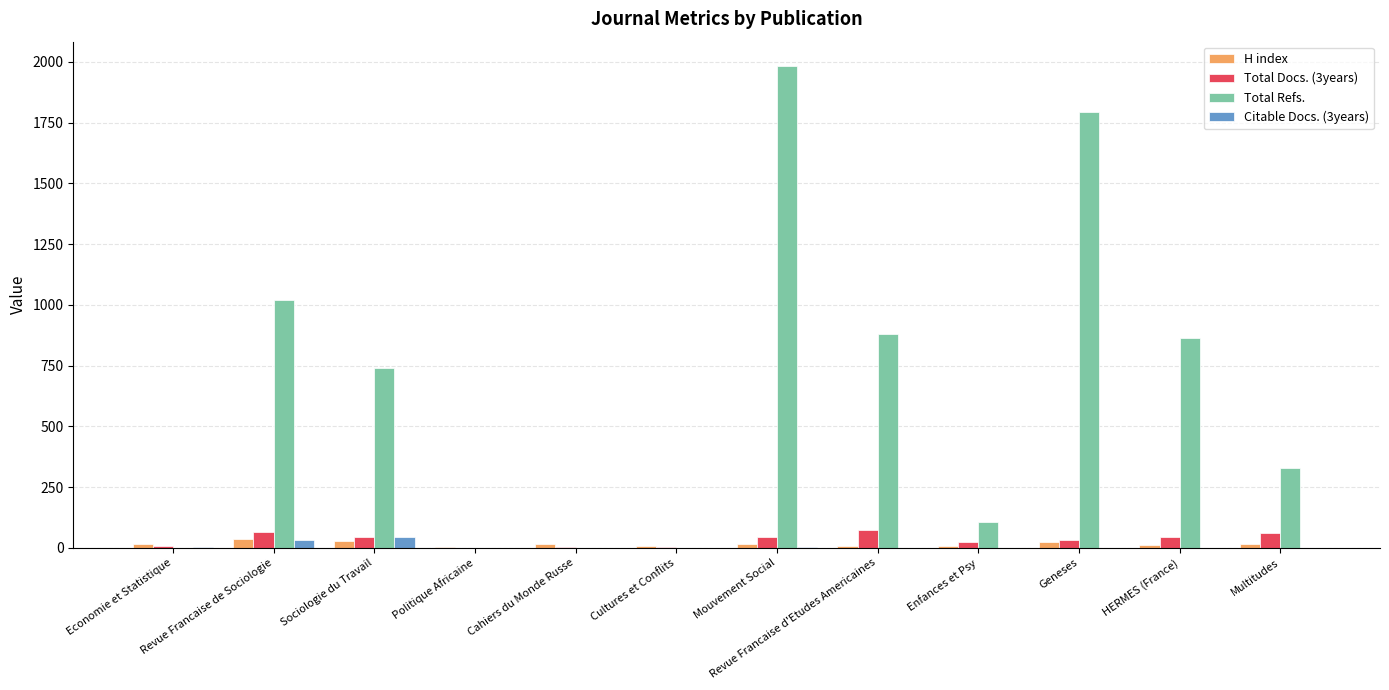

Count the number of categories in the chart.

12